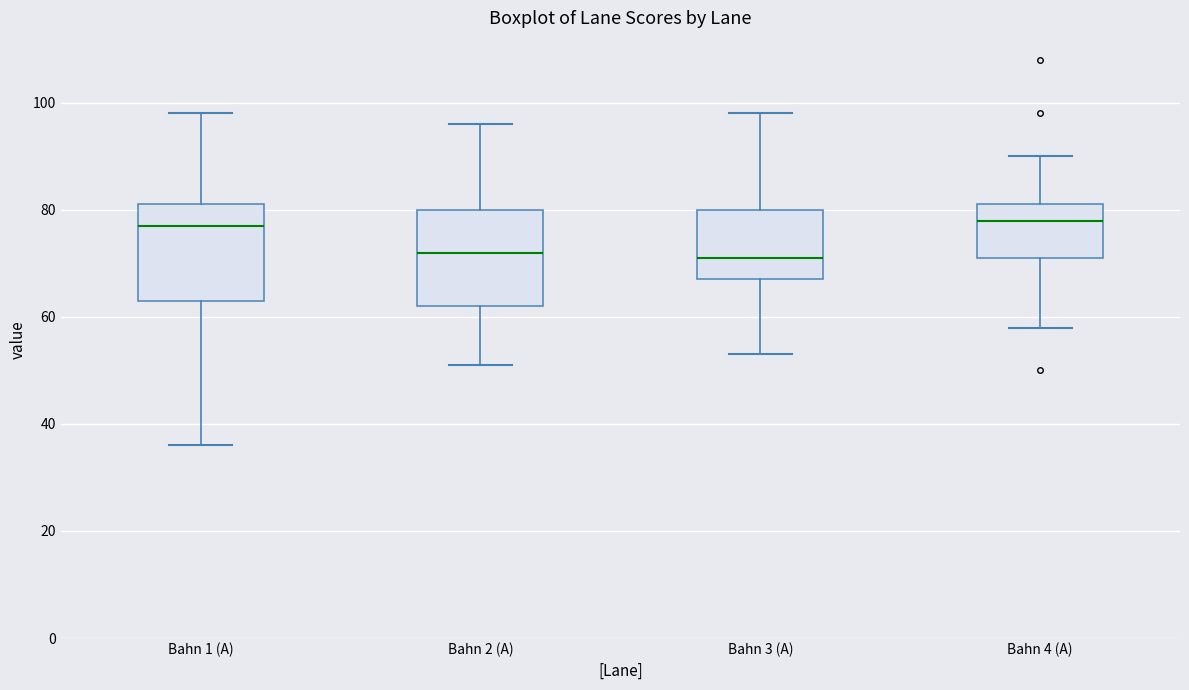

Reading left to right, transcribe this box plot: for each box, give where its median line is, the range the box spans, and where its two whiskers end, as read against the y-axis. The values are not printed on the chart, so give them approximately, as read against the axis.

Bahn 1 (A): median 78, box 64 to 82, whiskers 36 to 98
Bahn 2 (A): median 72, box 62 to 80, whiskers 52 to 96
Bahn 3 (A): median 72, box 68 to 80, whiskers 54 to 98
Bahn 4 (A): median 78, box 72 to 82, whiskers 58 to 90